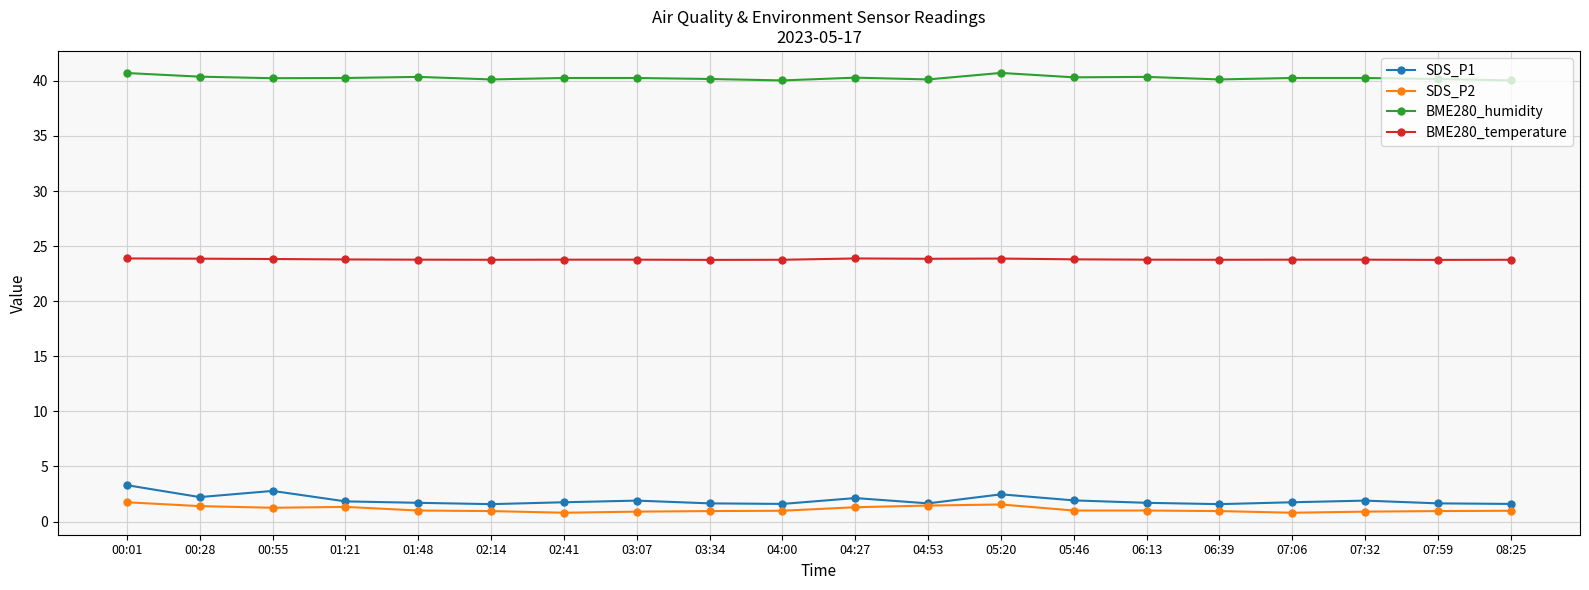

The BME280_temperature series shows 23.9 at 00:28. True or false?

True